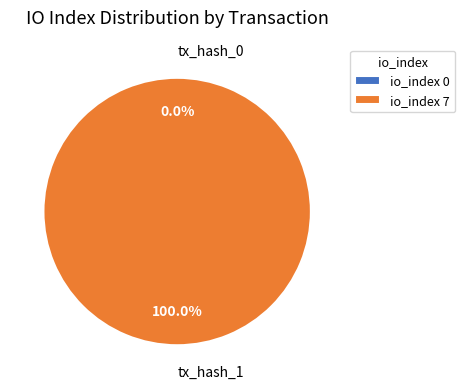

What is the change in value from tx_hash_0 to tx_hash_1?

+7